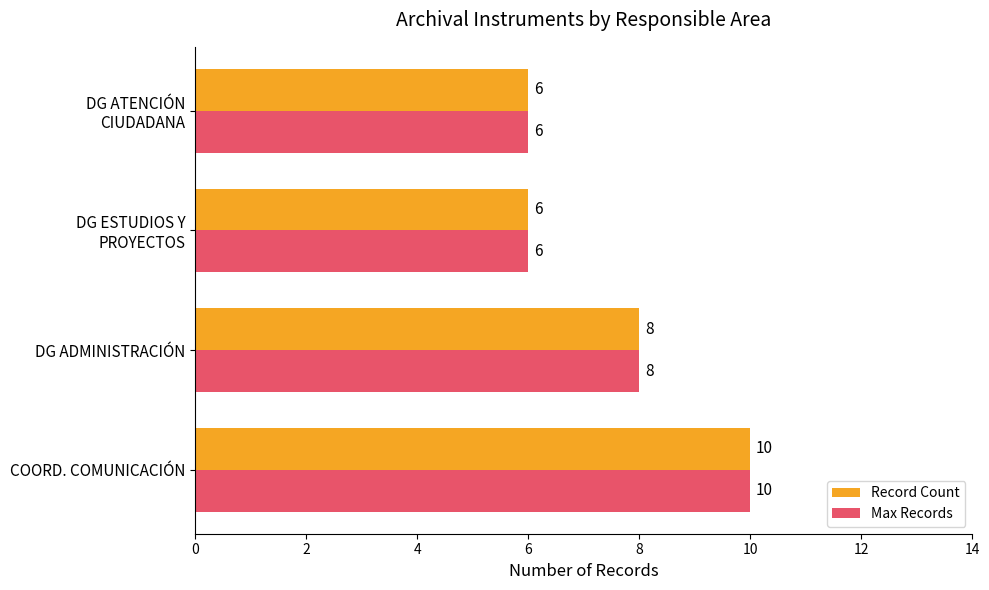

What is the approximate value of Record Count at DG ADMINISTRACIÓN?

8